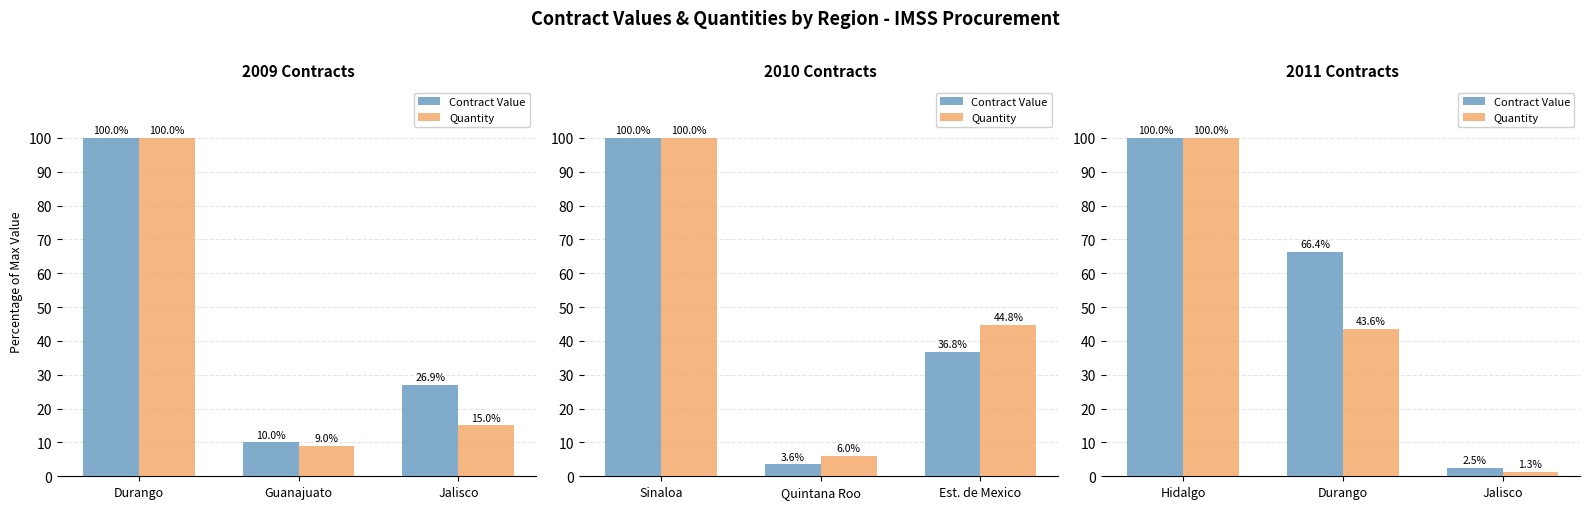

What is the difference between the Quantity values at Jalisco and Hidalgo?

98.7